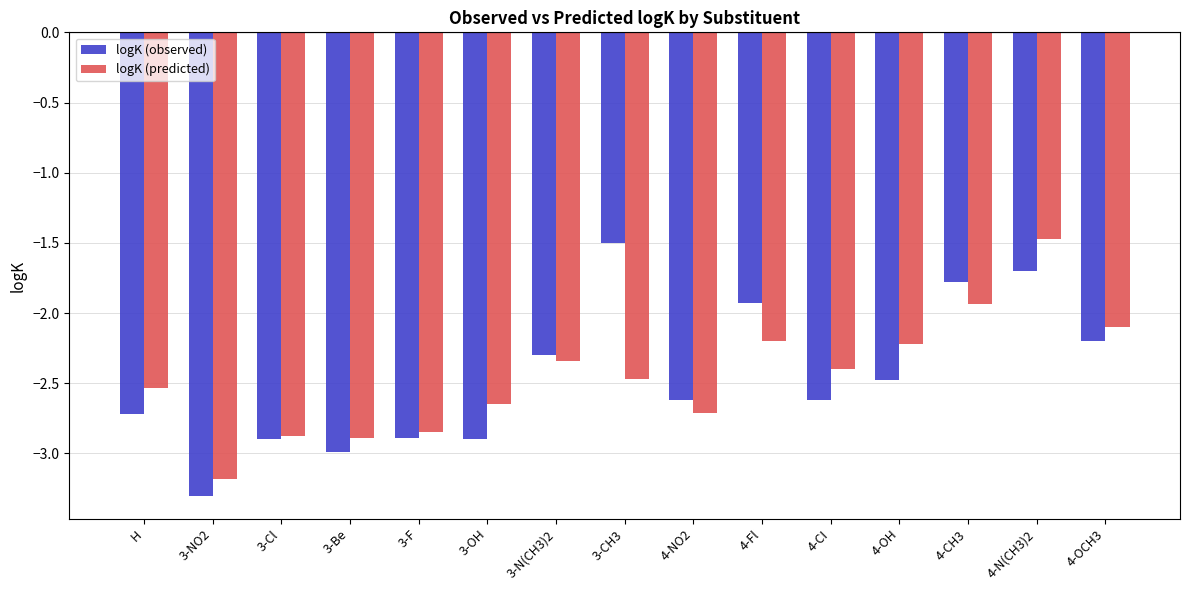

Which series has the widest spread of values?

logK (observed)